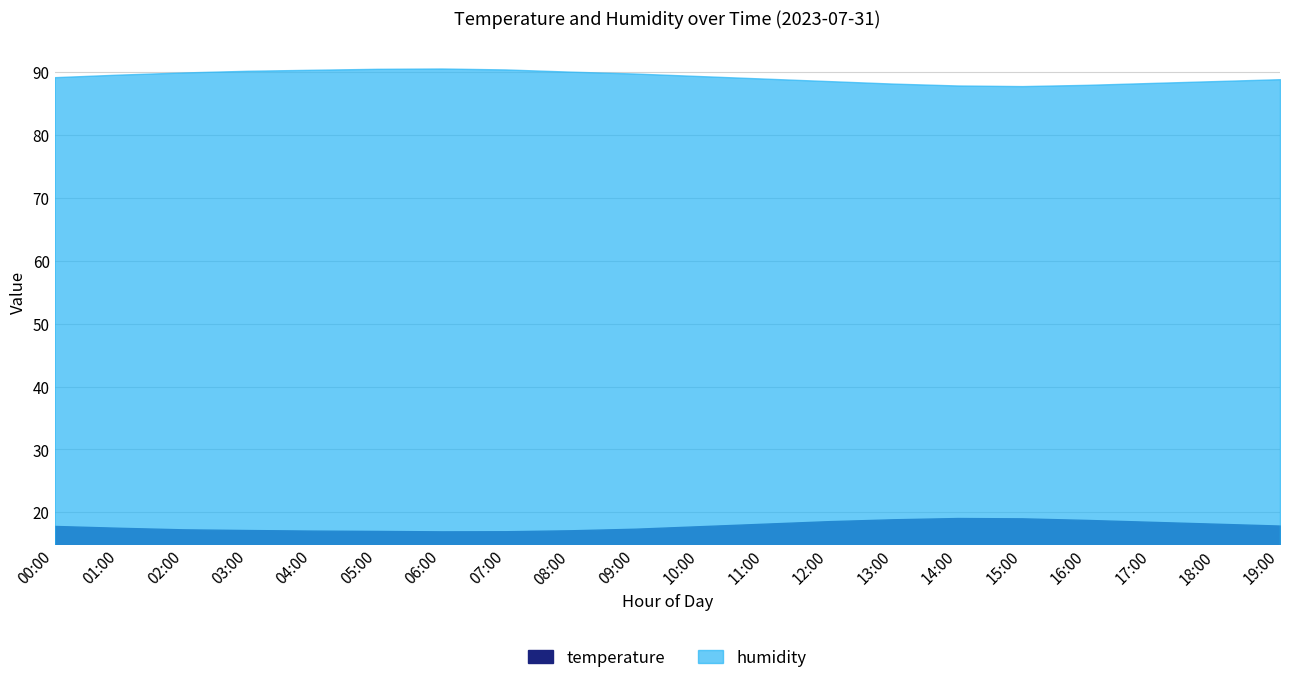

True or false: temperature and humidity intersect in this chart.

False